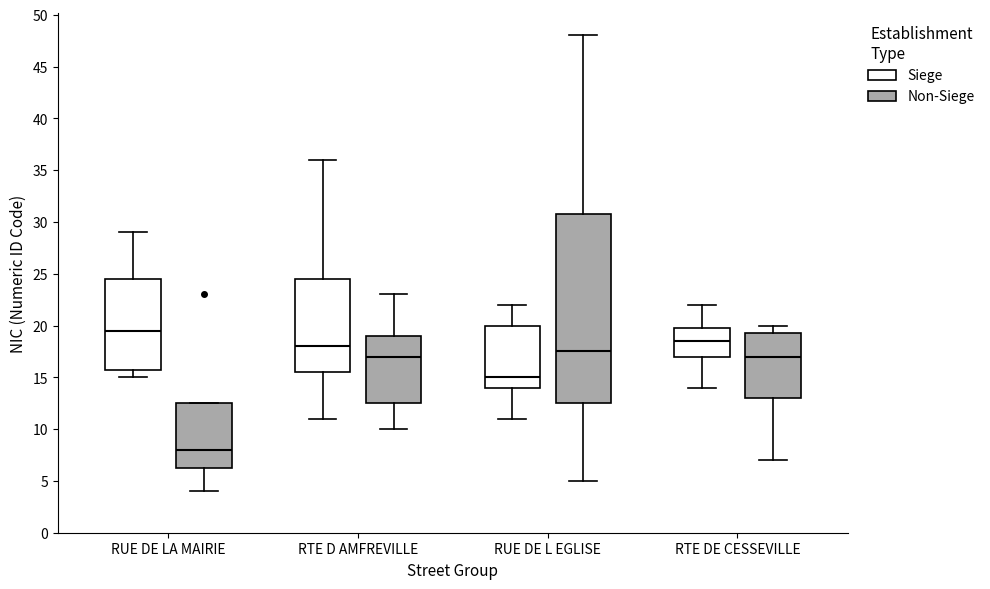

Reading left to right, transcribe this box plot: for each box, give where its median line is, the range the box spans, and where its two whiskers end, as read against the y-axis. The values are not printed on the chart, so give them approximately, as read against the axis.

RUE DE LA MAIRIE (Siege): median 19.5, box 16.0 to 24.5, whiskers 15.0 to 29.0
RUE DE LA MAIRIE (Non-Siege): median 8.0, box 6.5 to 12.5, whiskers 4.0 to 12.5
RTE D AMFREVILLE (Siege): median 18.0, box 15.5 to 24.5, whiskers 11.0 to 36.0
RTE D AMFREVILLE (Non-Siege): median 17.0, box 12.5 to 19.0, whiskers 10.0 to 23.0
RUE DE L EGLISE (Siege): median 15.0, box 14.0 to 20.0, whiskers 11.0 to 22.0
RUE DE L EGLISE (Non-Siege): median 17.5, box 12.5 to 31.0, whiskers 5.0 to 48.0
RTE DE CESSEVILLE (Siege): median 18.5, box 17.0 to 20.0, whiskers 14.0 to 22.0
RTE DE CESSEVILLE (Non-Siege): median 17.0, box 13.0 to 19.5, whiskers 7.0 to 20.0